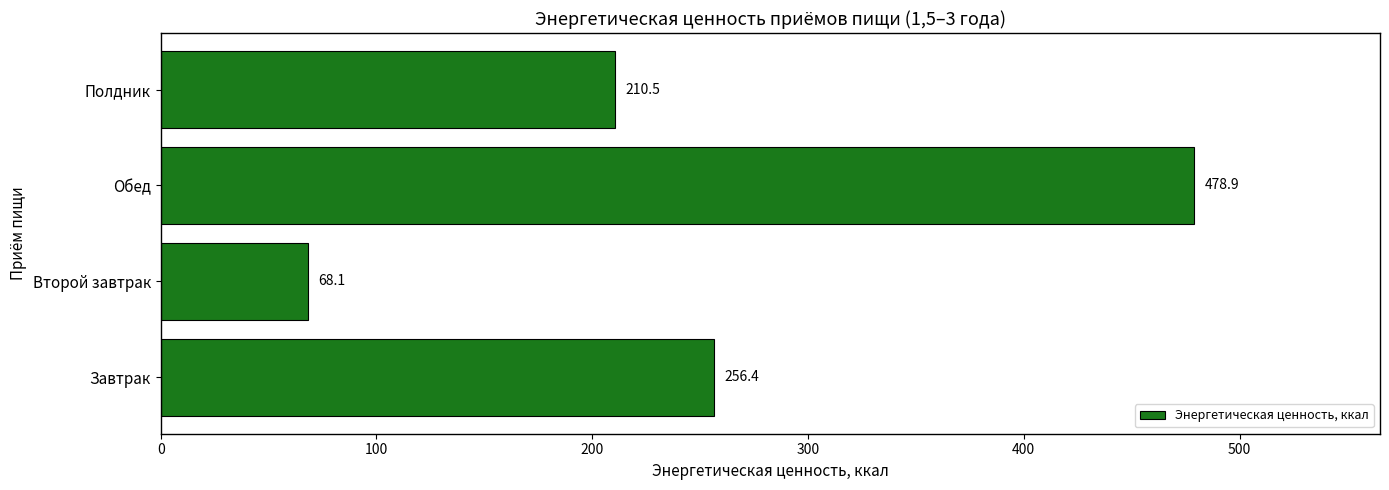

How many series are shown in this chart?

1